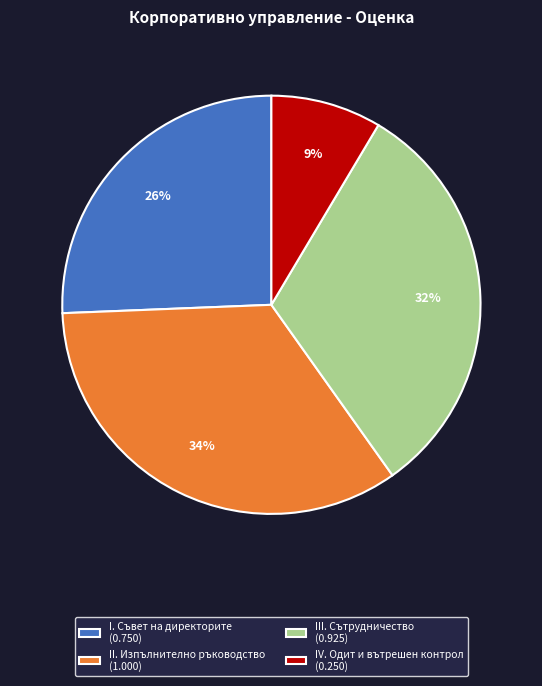

To the nearest percent, what portion does IV. Одит и вътрешен контрол represent?

9%